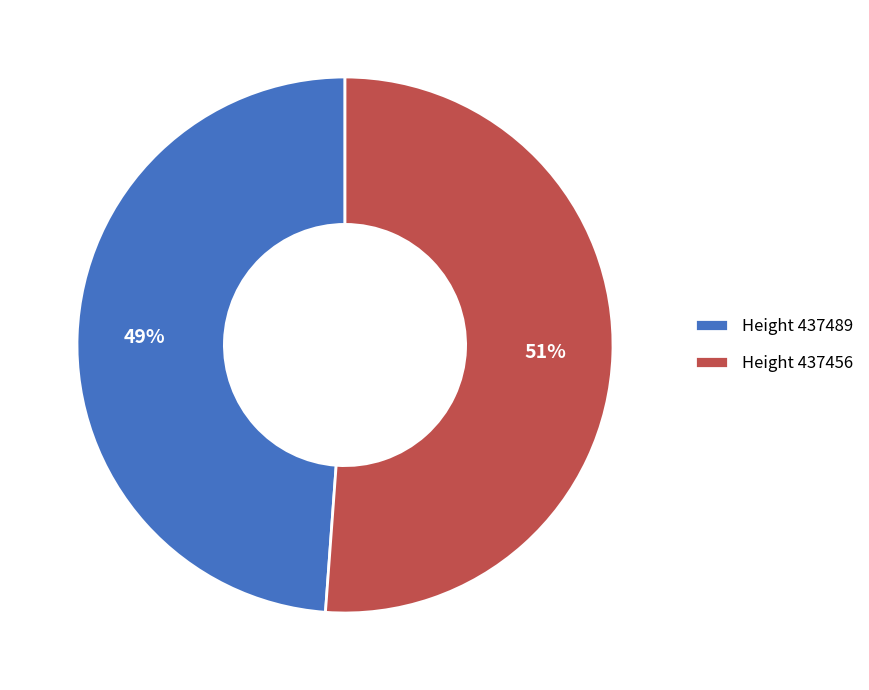

Is it true that Height 437489 is 49% of the pie?

True